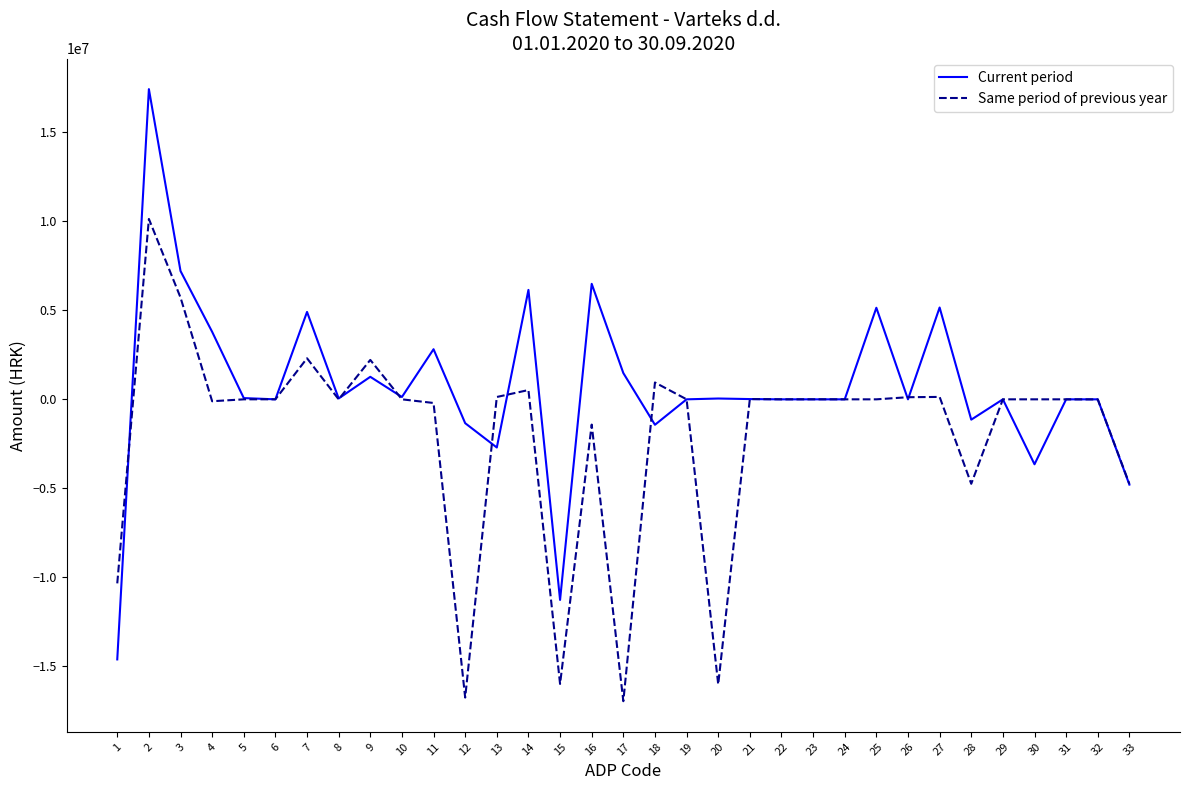

Which series has the largest total across all categories?

Current period